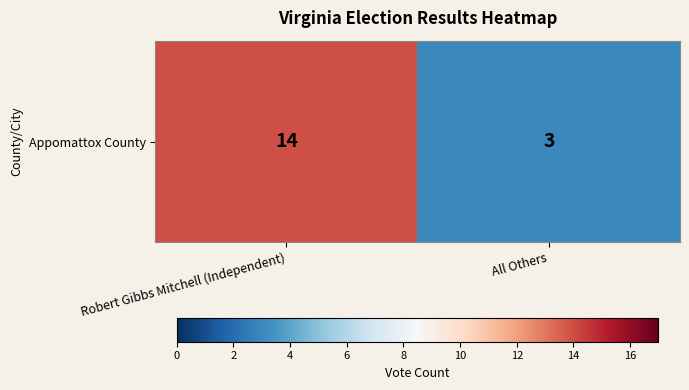

At which label is the value closest to 8?

All Others